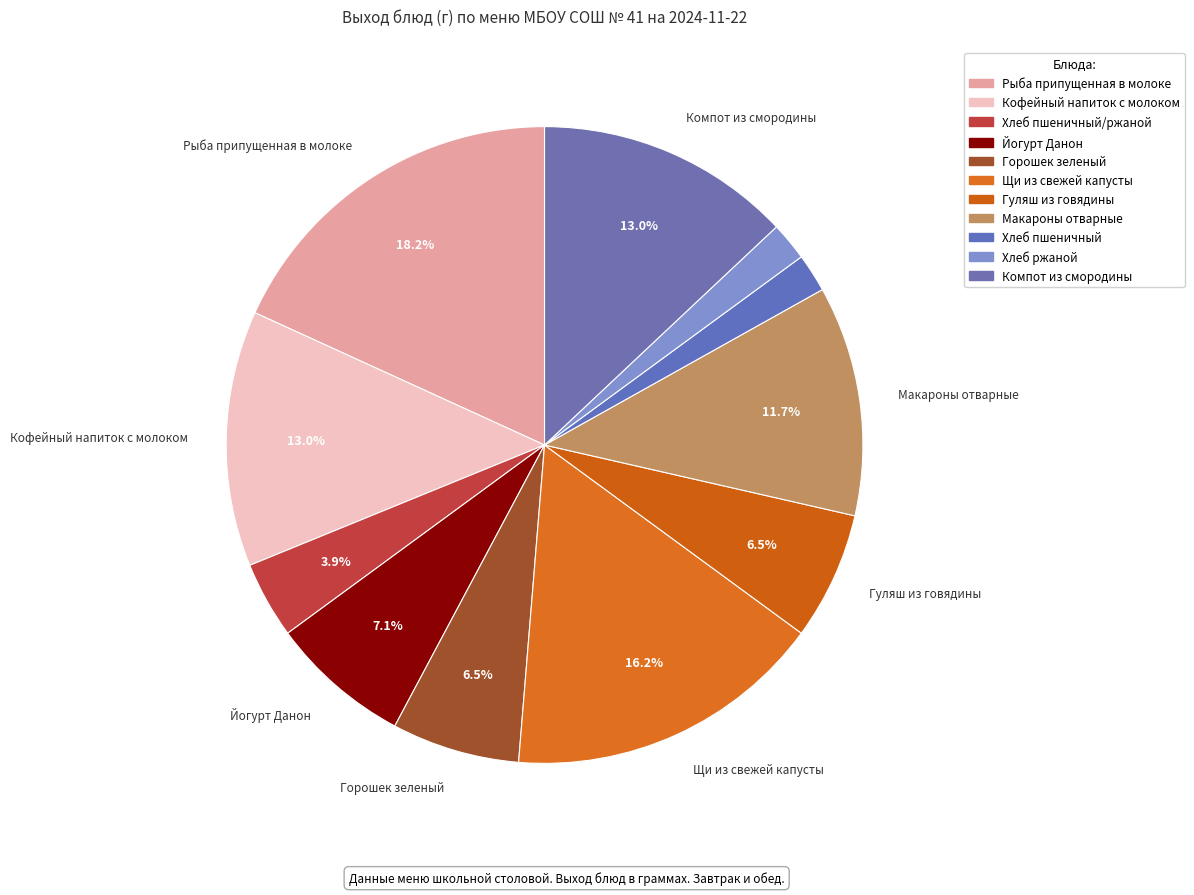

Which category has the biggest portion of the pie?

Рыба припущенная в молоке